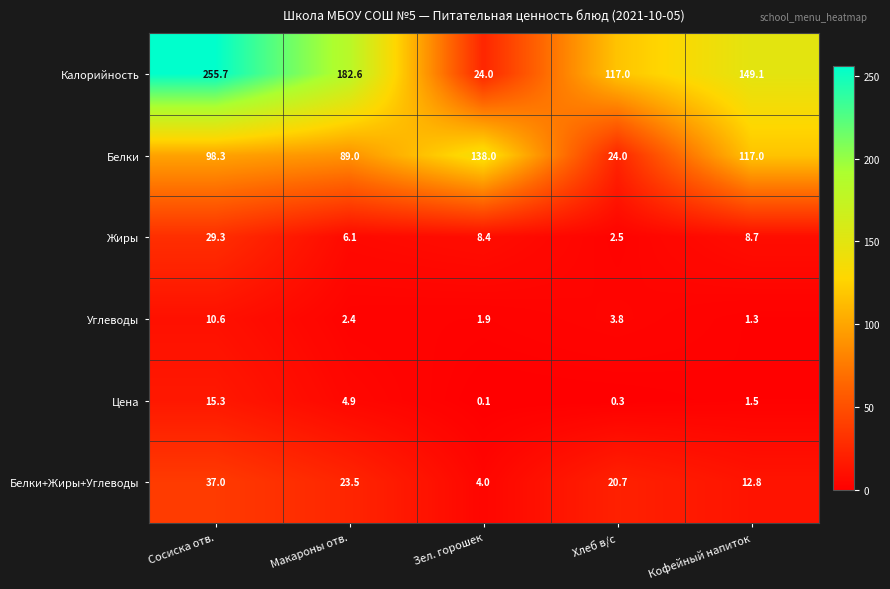

Reading left to right, extract all data points from this chart.

Калорийность: 255.7	182.6	24.0	117.0	149.1
Белки: 98.3	89.0	138.0	24.0	117.0
Жиры: 29.3	6.1	8.4	2.5	8.7
Углеводы: 10.6	2.4	1.9	3.8	1.3
Цена: 15.3	4.9	0.1	0.3	1.5
Белки+Жиры+Углеводы: 37.0	23.5	4.0	20.7	12.8